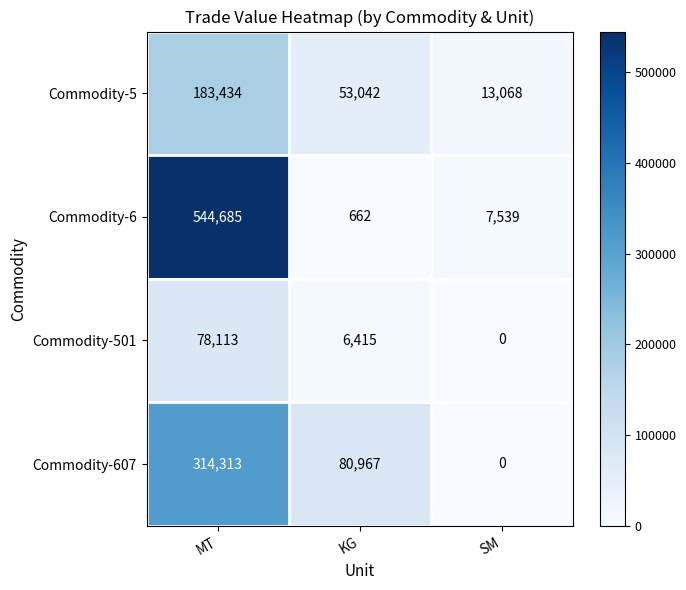

At which category is the sum across all series the highest?

MT